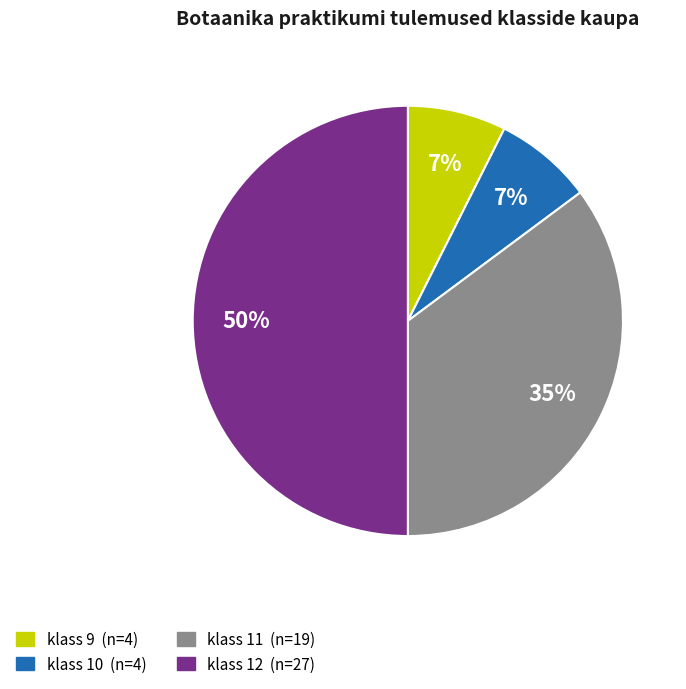

Which category has the biggest portion of the pie?

klass 12